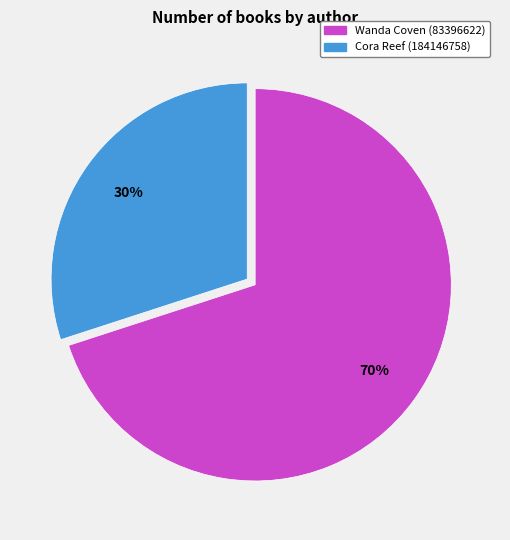

How many segments does this pie chart have?

2